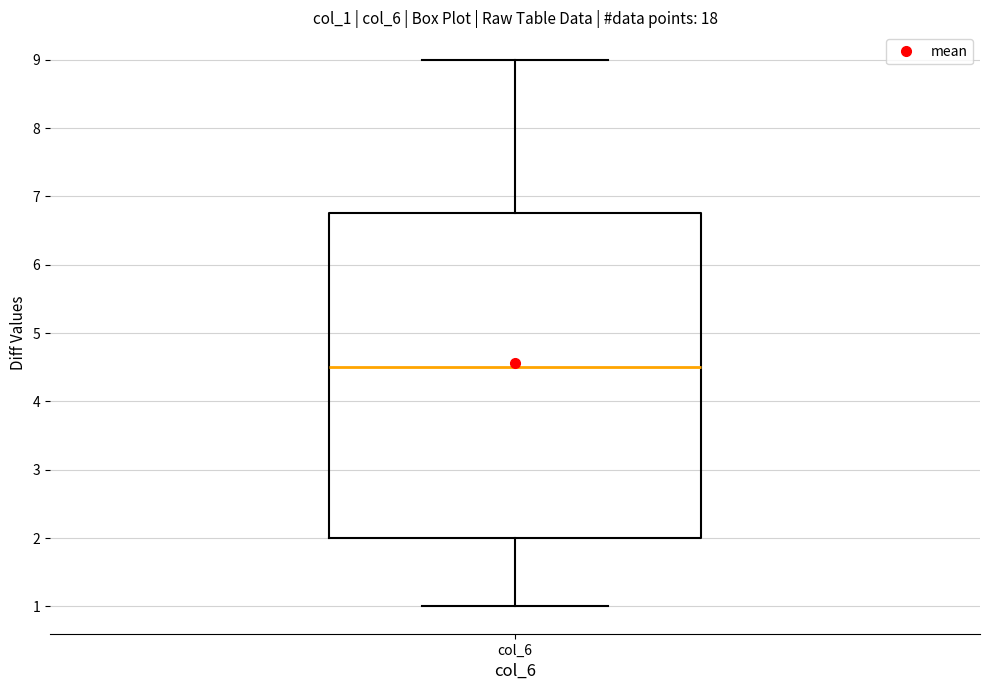

Transcribe this box plot: give where the median line is, the range the box spans, and where the two whiskers end, as read against the y-axis. The values are not printed on the chart, so give them approximately, as read against the axis.

median 4.5, box 2.0 to 6.8, whiskers 1.0 to 9.0